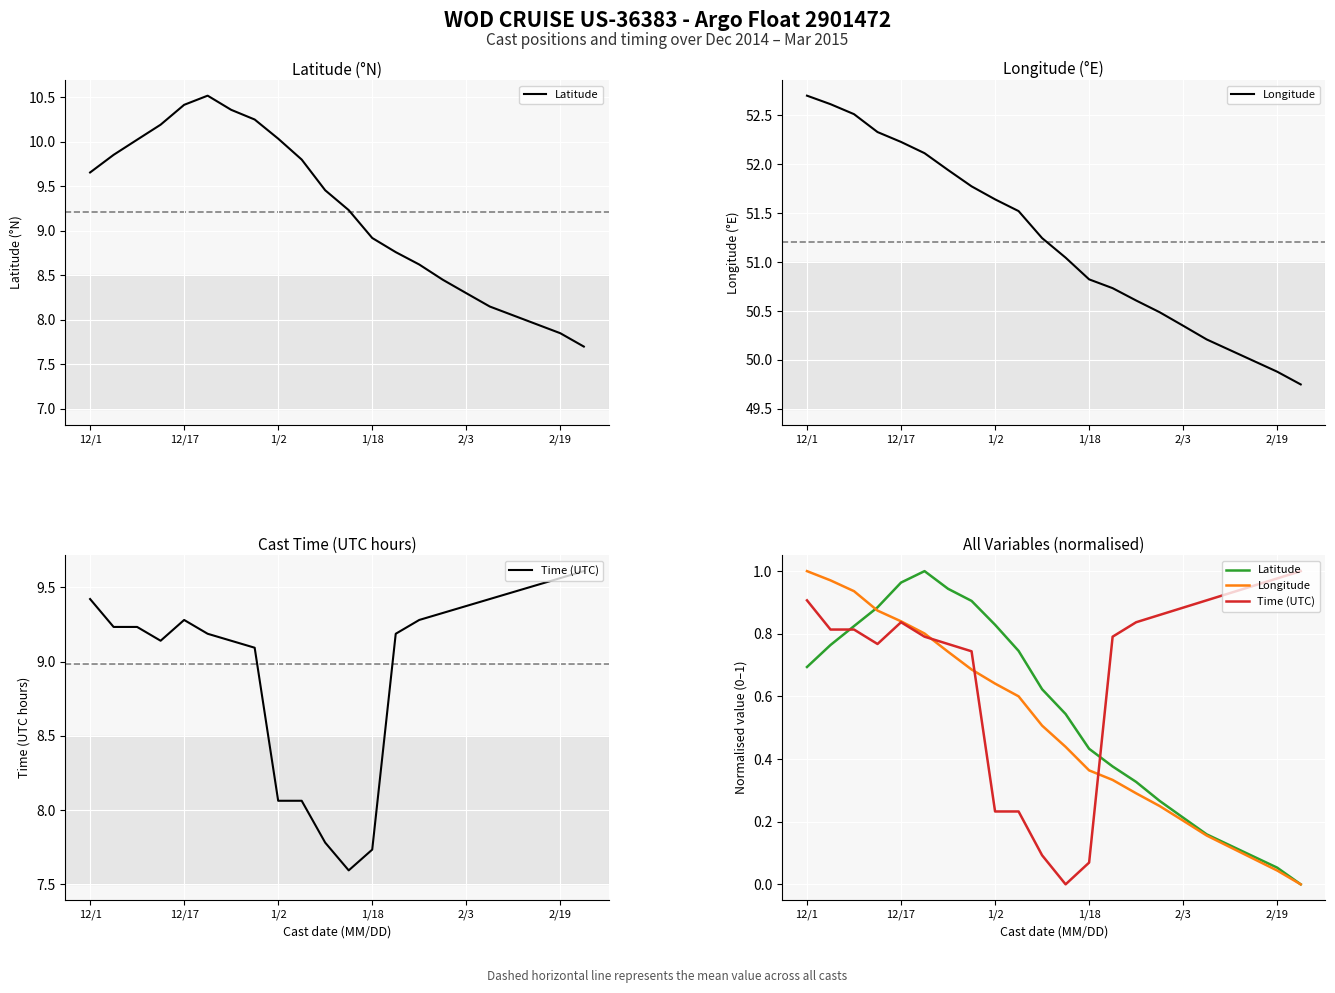

What is the difference between the highest and lowest values at 9?

0.5